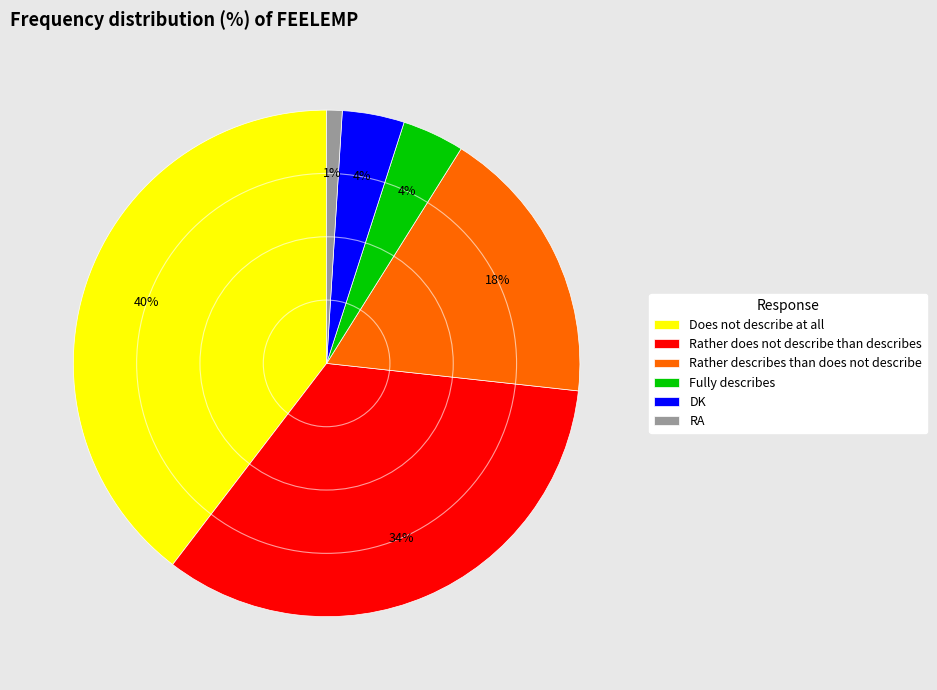

Combined, do DK and Rather describes than does not describe account for over 50%?

No